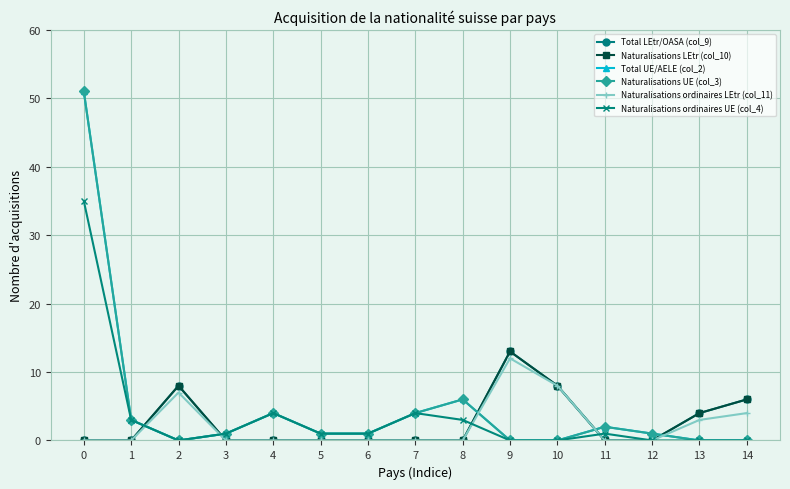

Reading right to left, list all the values displayed in this chart.

Total LEtr/OASA (col_9): 6	4	0	0	8	13	0	0	0	0	0	0	8	0	0
Naturalisations LEtr (col_10): 6	4	0	0	8	13	0	0	0	0	0	0	8	0	0
Total UE/AELE (col_2): 0	0	1	2	0	0	6	4	1	1	4	1	0	3	51
Naturalisations UE (col_3): 0	0	1	2	0	0	6	4	1	1	4	1	0	3	51
Naturalisations ordinaires LEtr (col_11): 4	3	0	0	8	12	0	0	0	0	0	0	7	0	0
Naturalisations ordinaires UE (col_4): 0	0	0	1	0	0	3	4	1	1	4	1	0	3	35